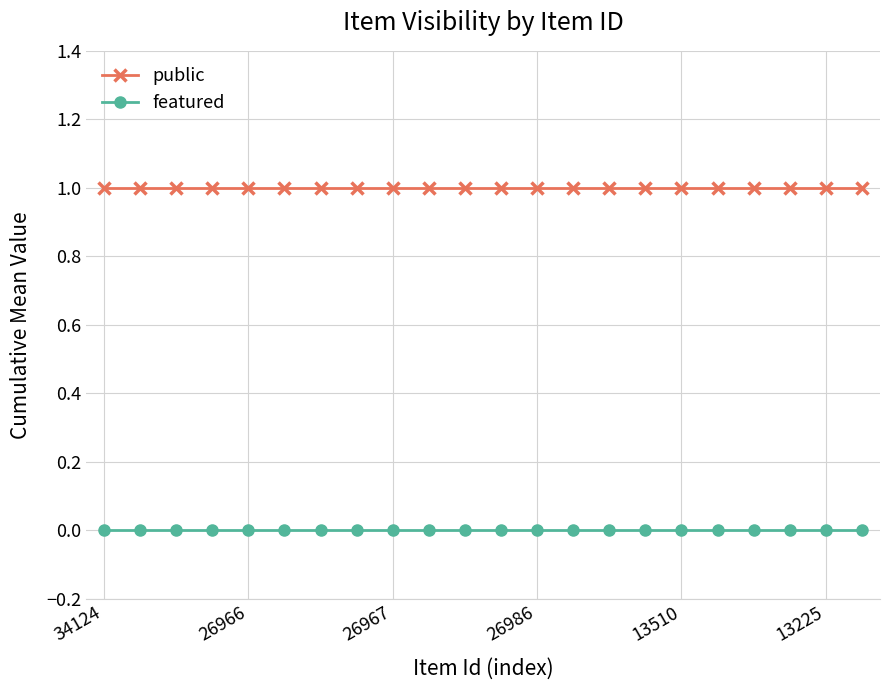

How many series are shown in this chart?

2